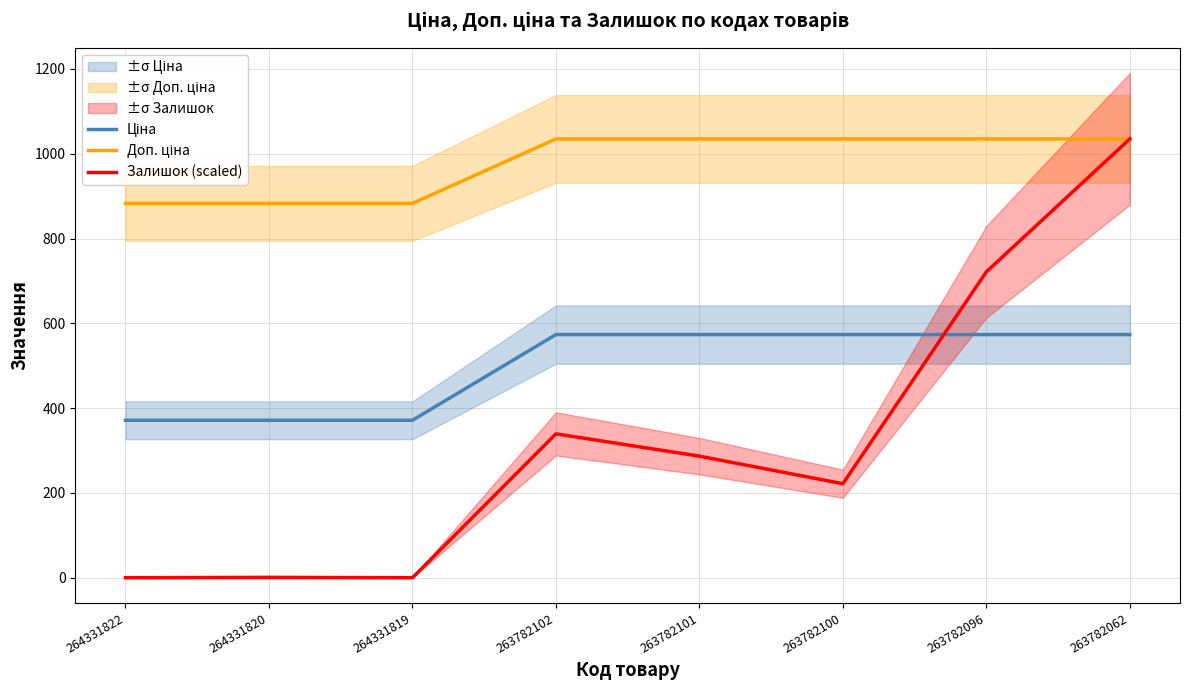

What are all the series names shown in the legend?

Ціна, Доп. ціна, Залишок (scaled)